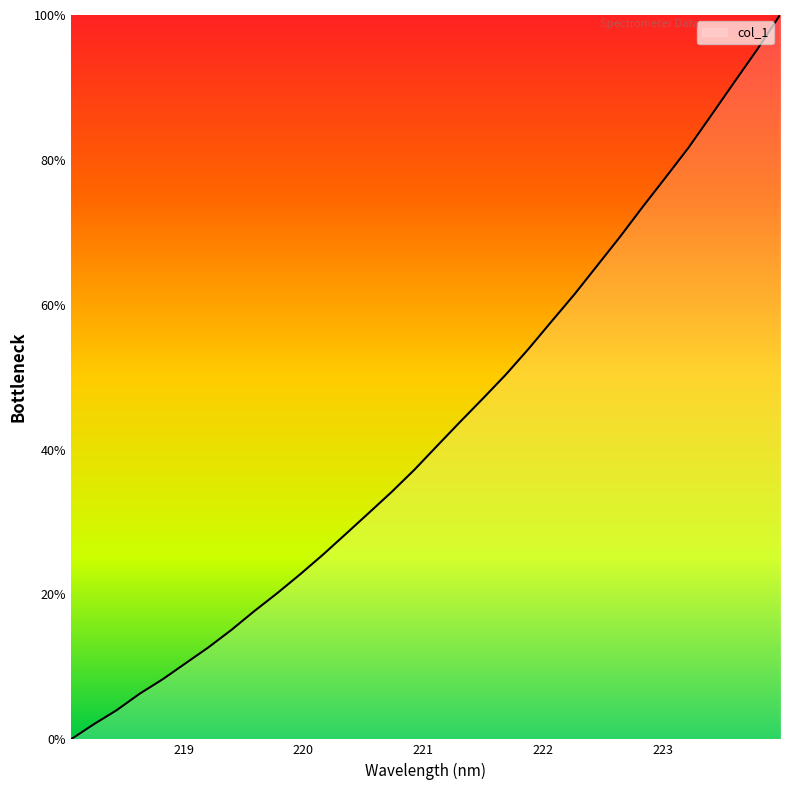

What is the maximum value shown in the chart?

100.0